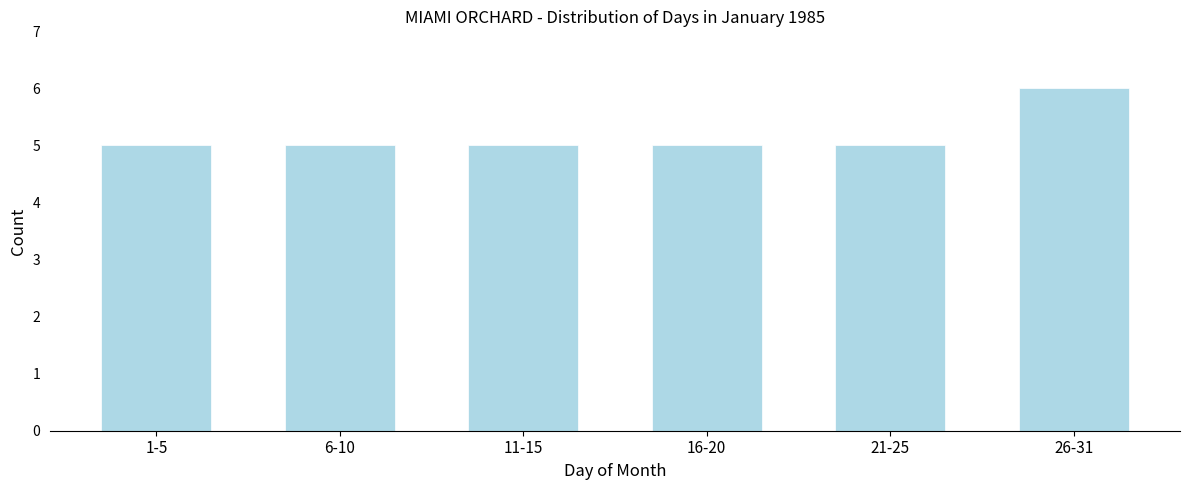

Reading left to right, list all the values displayed in this chart.

5	5	5	5	5	6